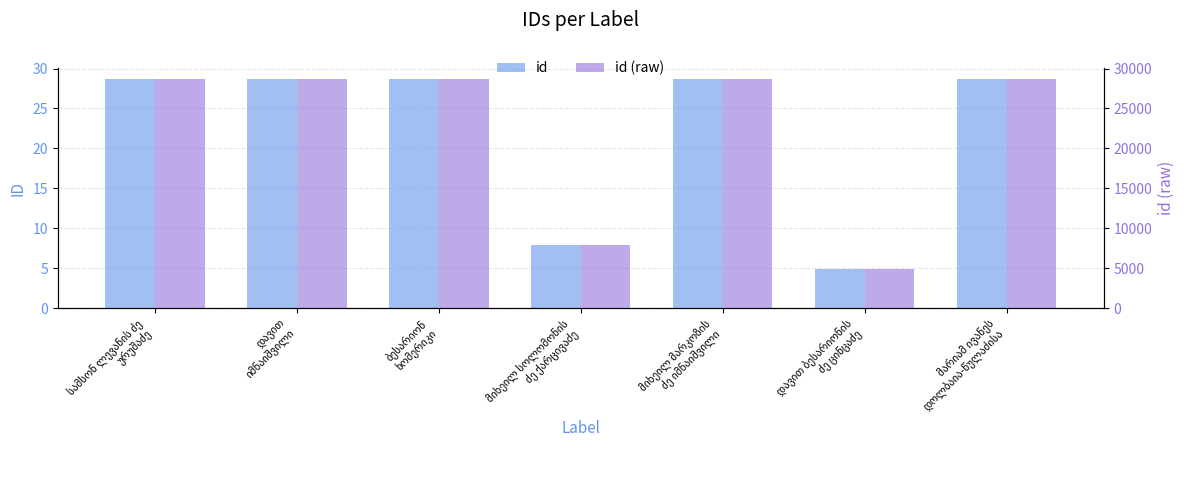

Rank the categories by id value from lowest to highest.

დავით ბესარიონის
ძე ცინცაძე, მიხეილ სოლომონის
ძე ქარცივაძე, მიხეილ მარკოზის
ძე იმნაიშვილი, მარიამ ივანეს
დოლბაია-წულაძისა, ბესარიონ
ხომერიკი, დავით
იმნაიშვილი, სამსონ ლევანის ძე
ურუშაძე